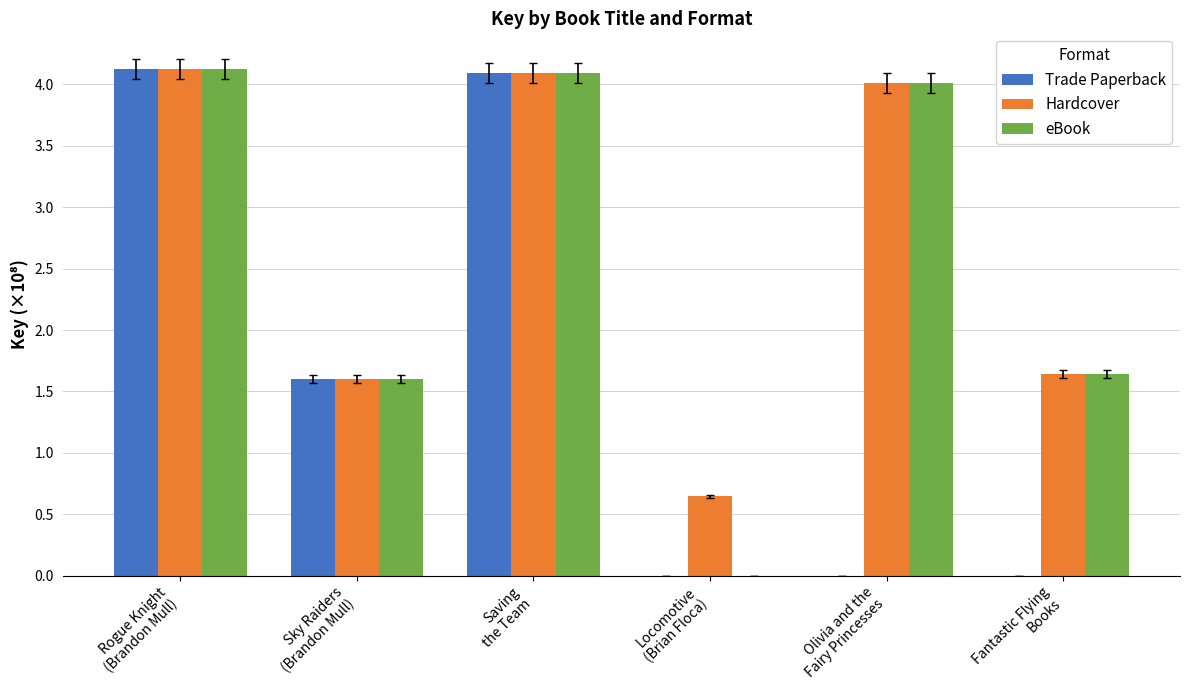

Which series has the largest total across all categories?

Hardcover